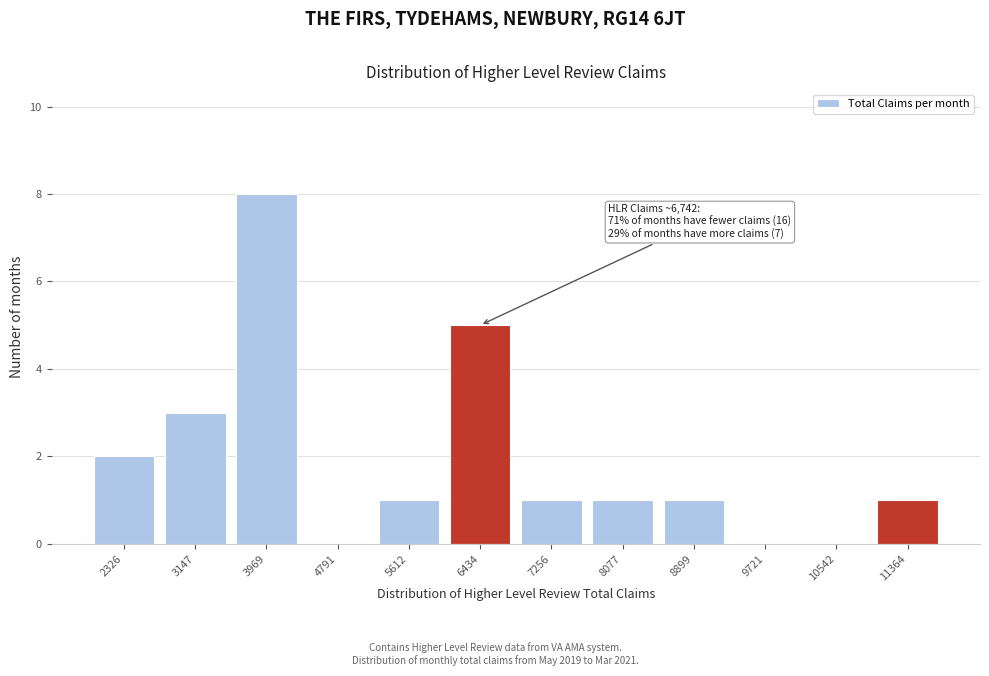

Reading right to left, transcribe all the data shown in this chart.

11364=1	10542=0	9721=0	8899=1	8077=1	7256=1	6434=5	5612=1	4791=0	3969=8	3147=3	2326=2